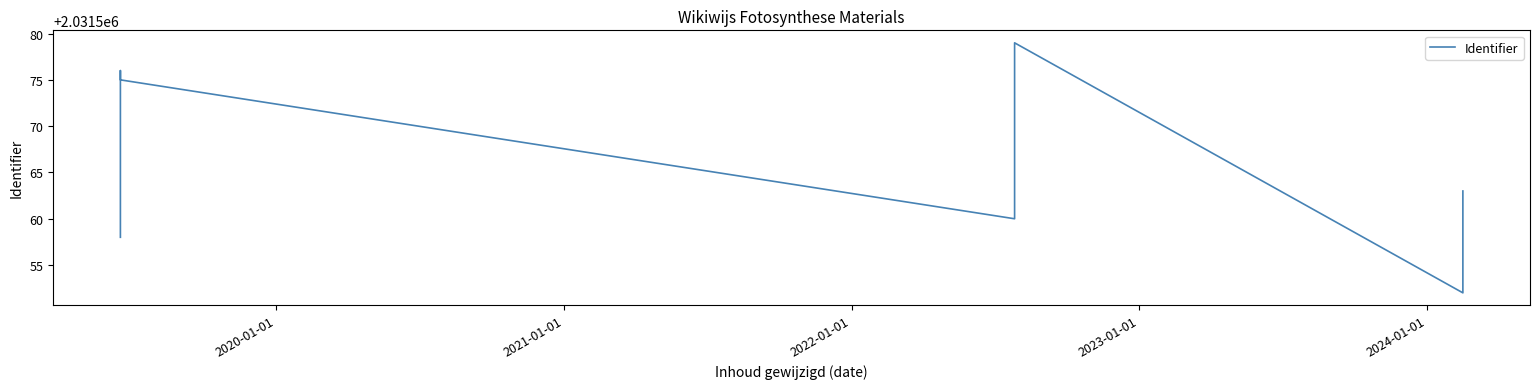

What is the average value?

2031566